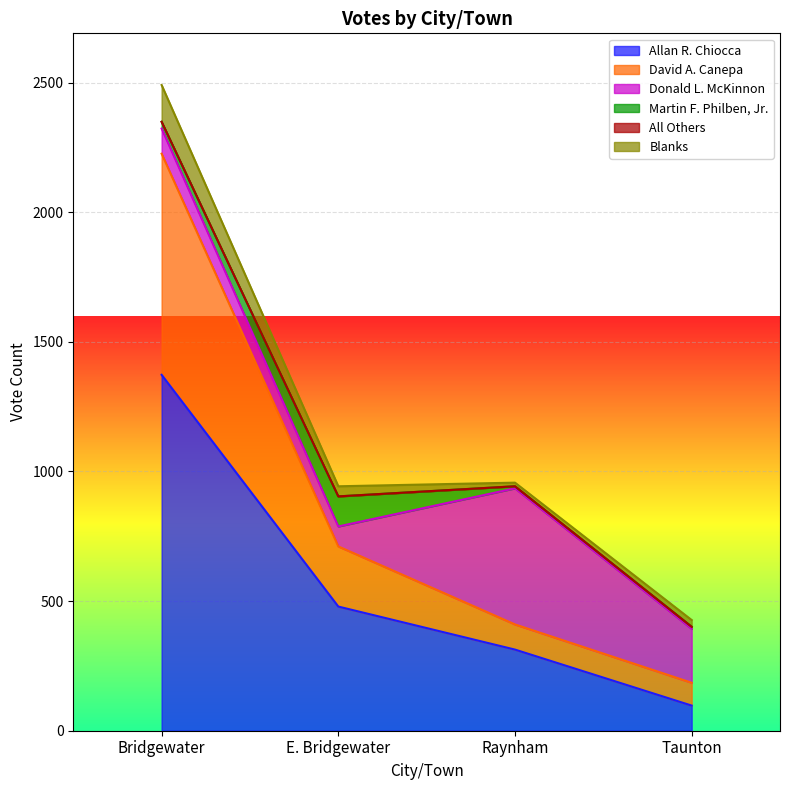

True or false: Martin F. Philben, Jr. has a value of 6 at Taunton.

False